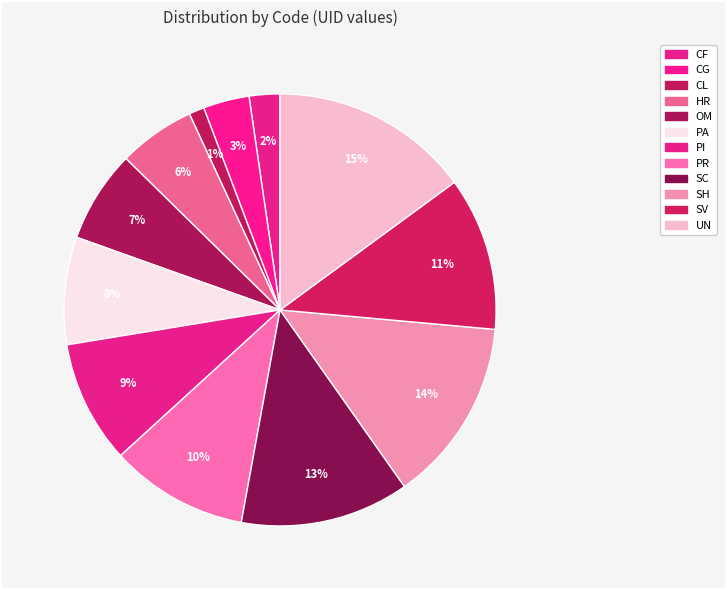

To the nearest percent, what portion does CG represent?

3%